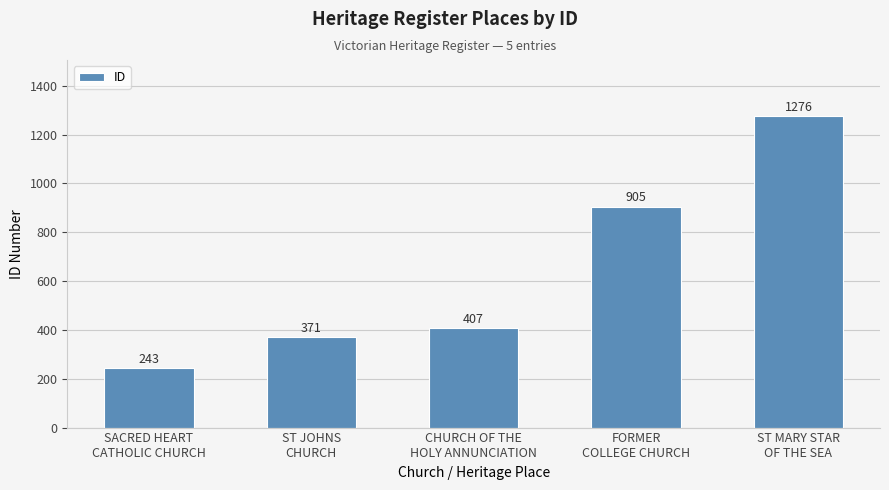

What is the label of the 5th bar from the left?

ST MARY STAR
OF THE SEA